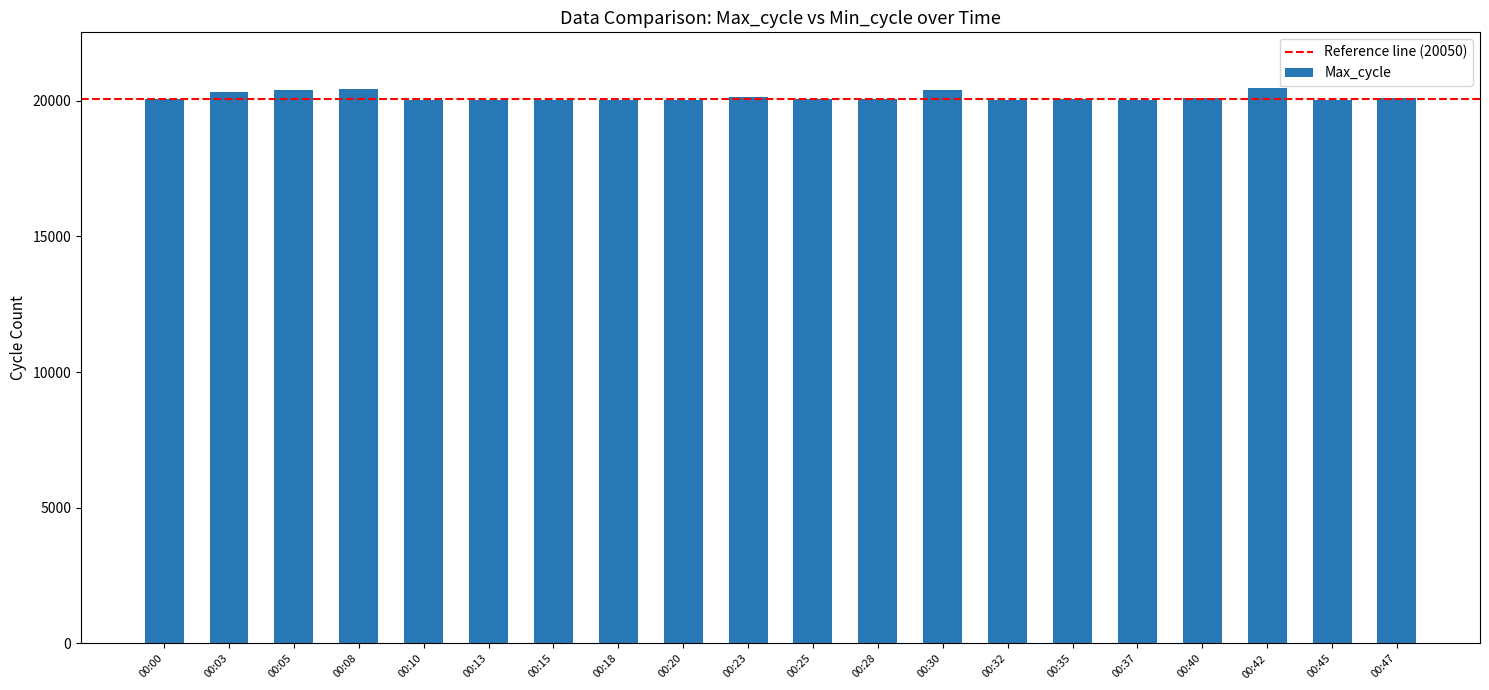

What is the value of the 13th bar from the left?

20382